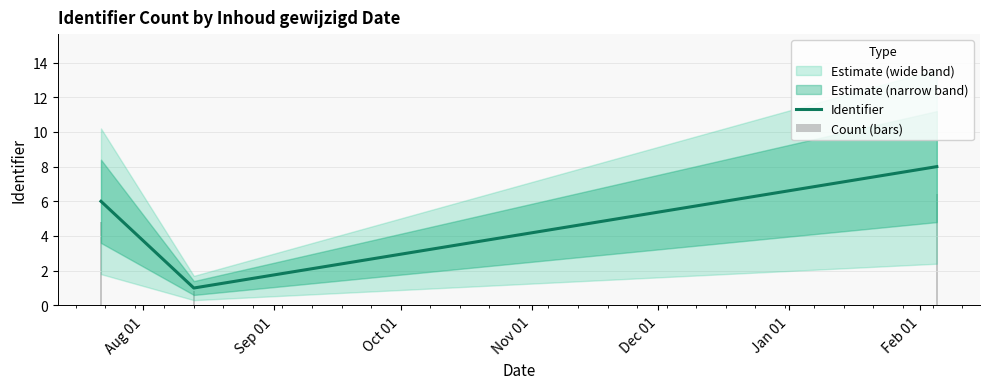

Reading left to right, list all the values displayed in this chart.

Identifier: 6.0	1.0	8.0
Count (bars): 4.8	0.8	6.4